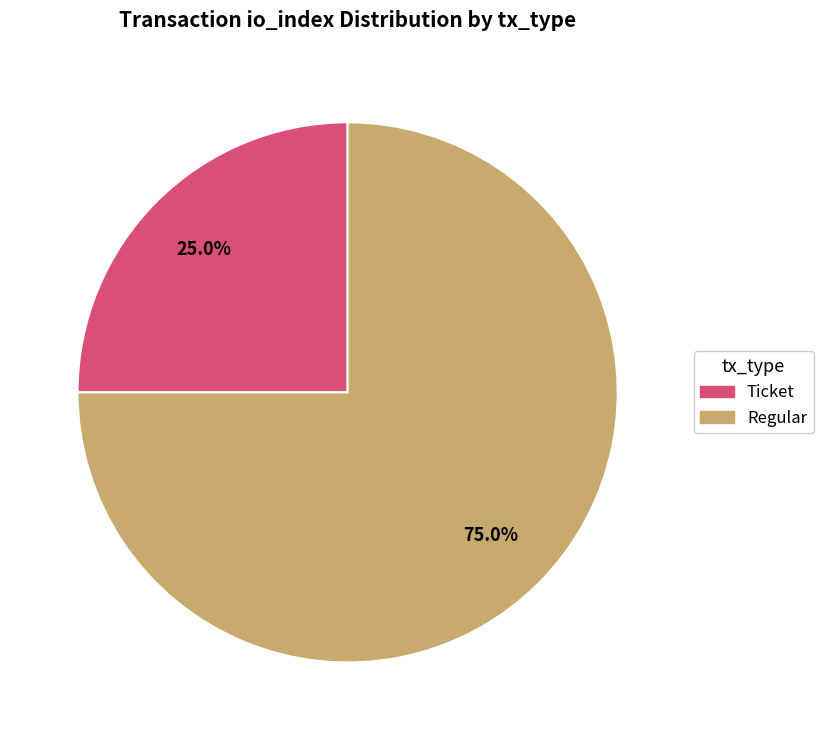

To the nearest percent, what is the difference between the largest and smallest slice percentages?

50%